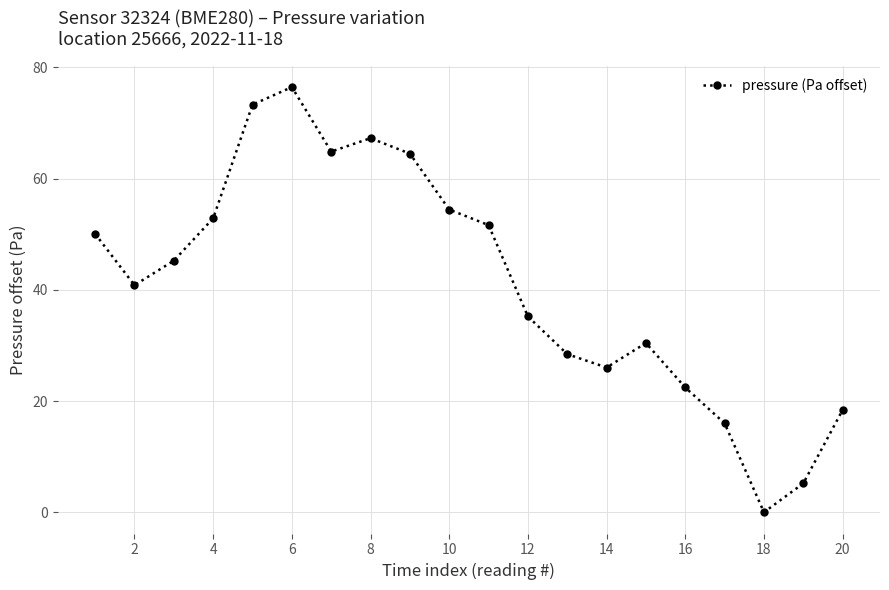

What is the greatest value displayed?

76.5